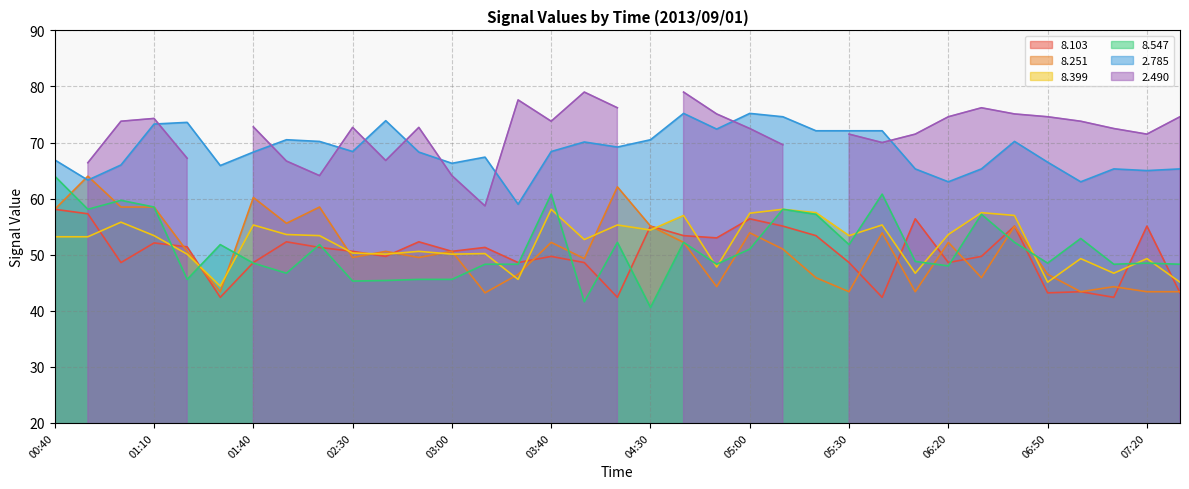

At which category does   8.547 reach its first local valley?

00:50